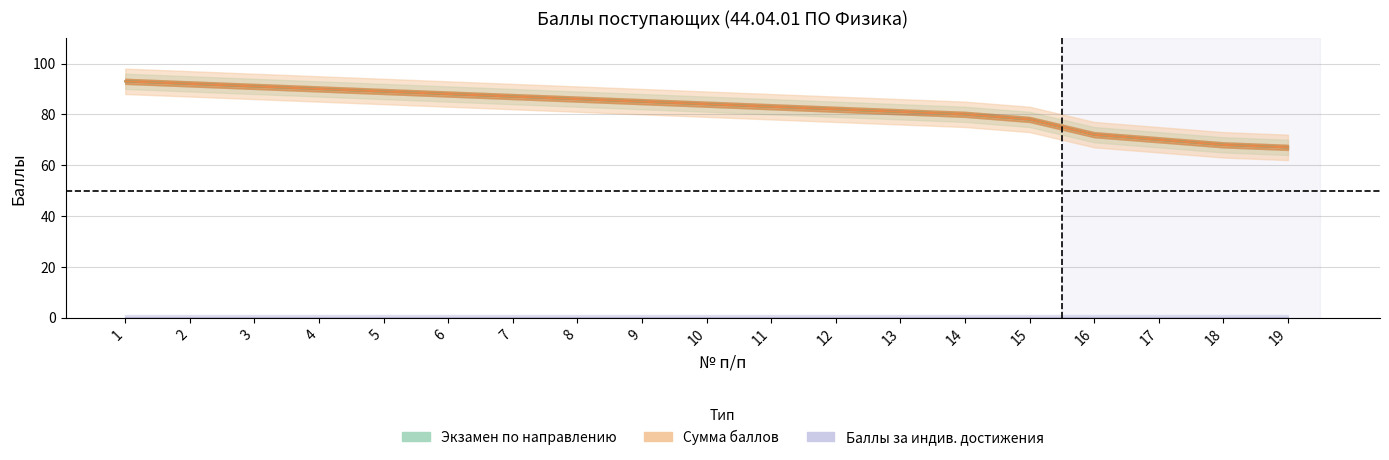

True or false: Сумма баллов has a value of 145 at 2.

False